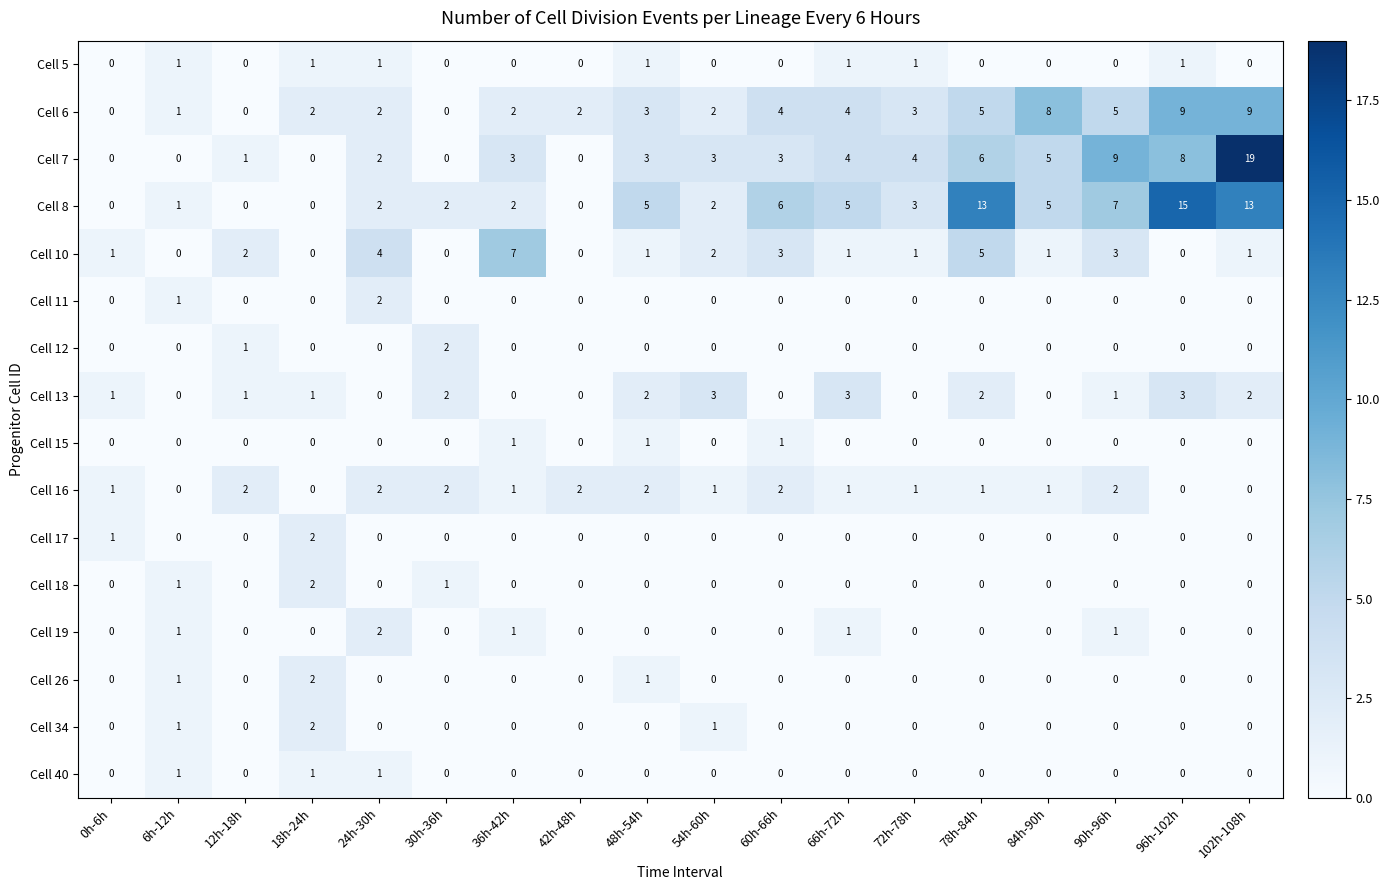

Where does the Cell 8 series first go above 3?

48h-54h